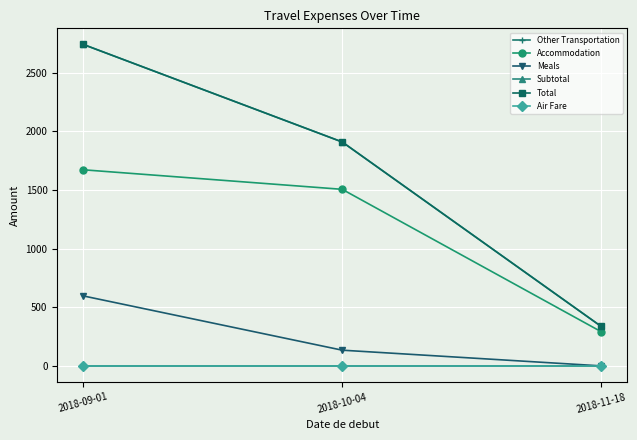

How many data points in Meals are above 133?

2